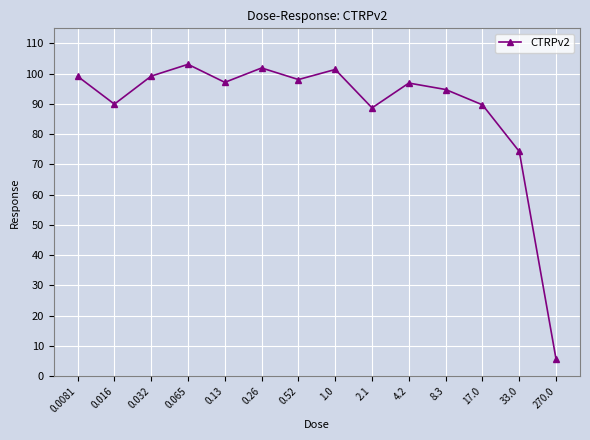

What is the change in value from 33.0 to 270.0?

-68.7